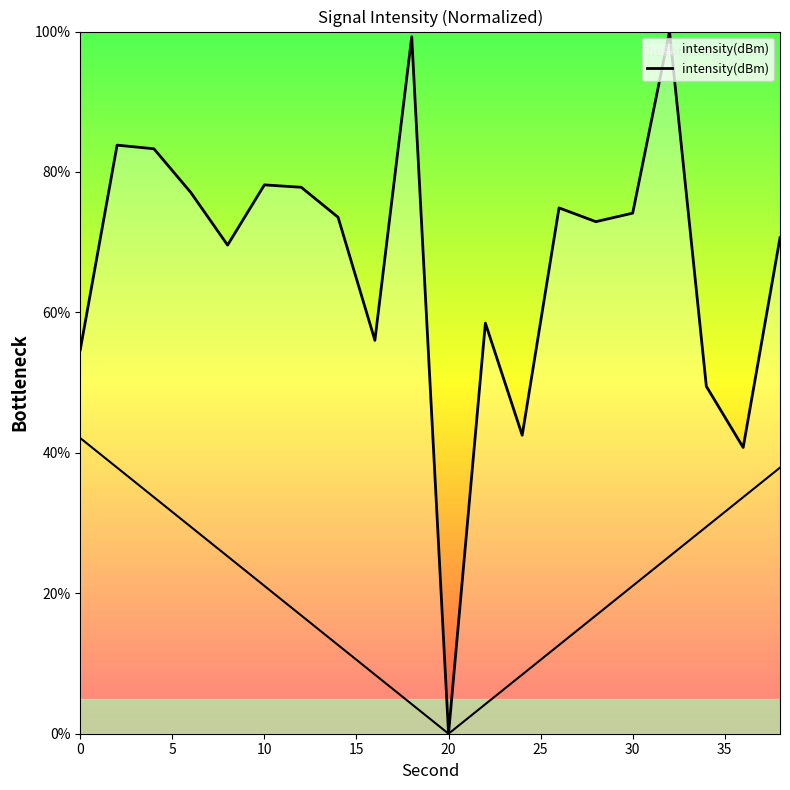

How many categories are shown in the chart?

20